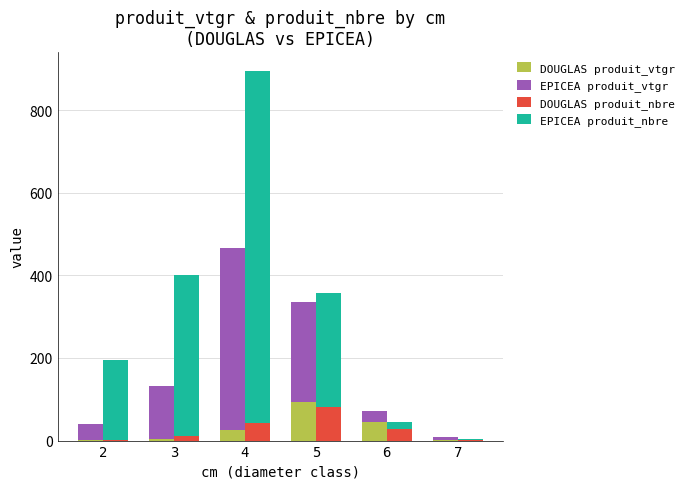

Which category has the lowest value in the DOUGLAS produit_vtgr series?

2